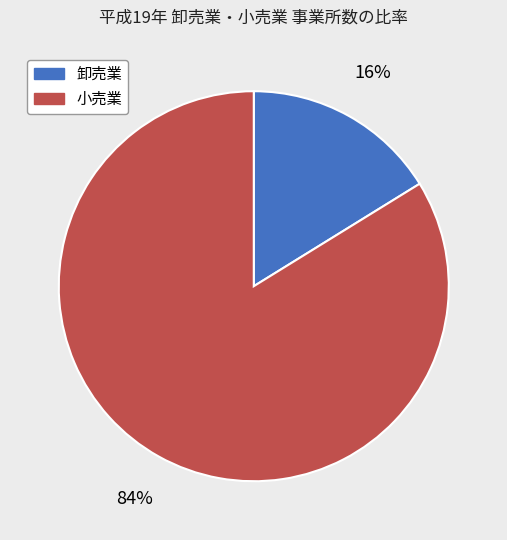

To the nearest percent, what percentage of the pie is 小売業?

84%